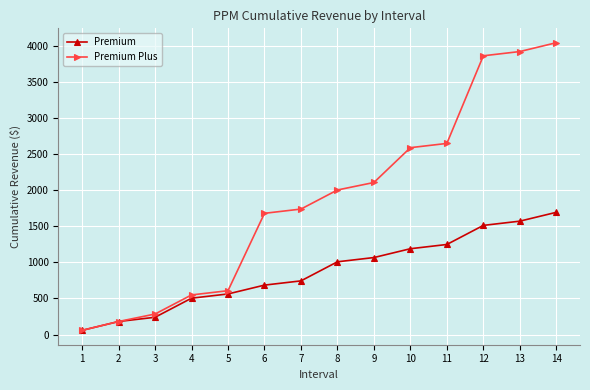

At how many categories does at least one series exceed 2359?

5